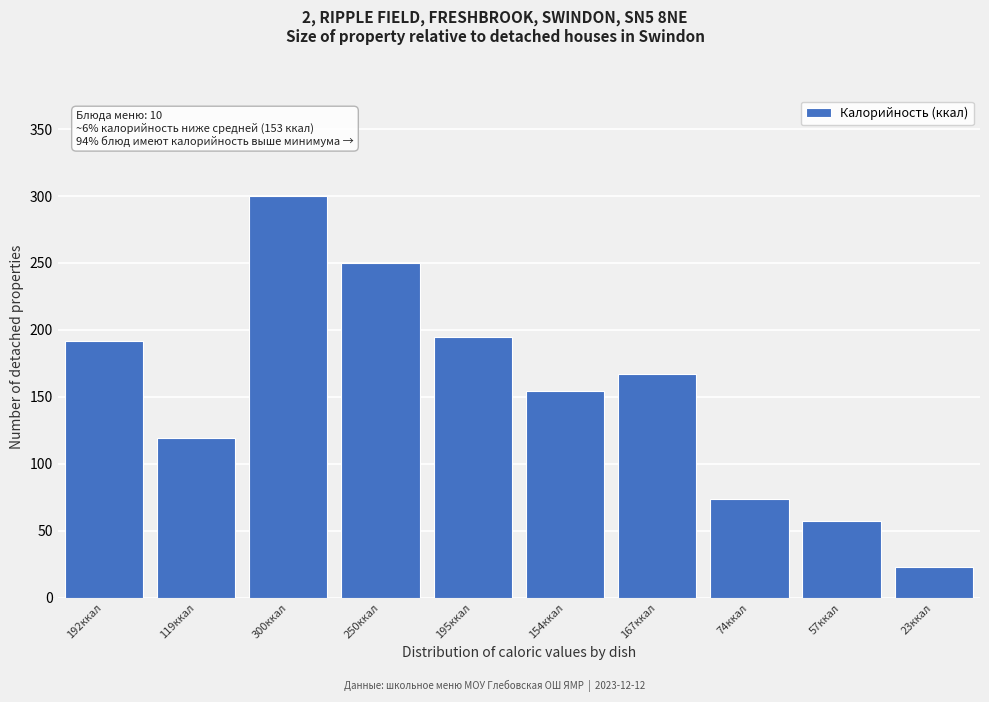

Reading right to left, extract all data points from this chart.

23ккал=23	57ккал=57	74ккал=74	167ккал=167	154ккал=154	195ккал=195	250ккал=250	300ккал=300	119ккал=119	192ккал=192